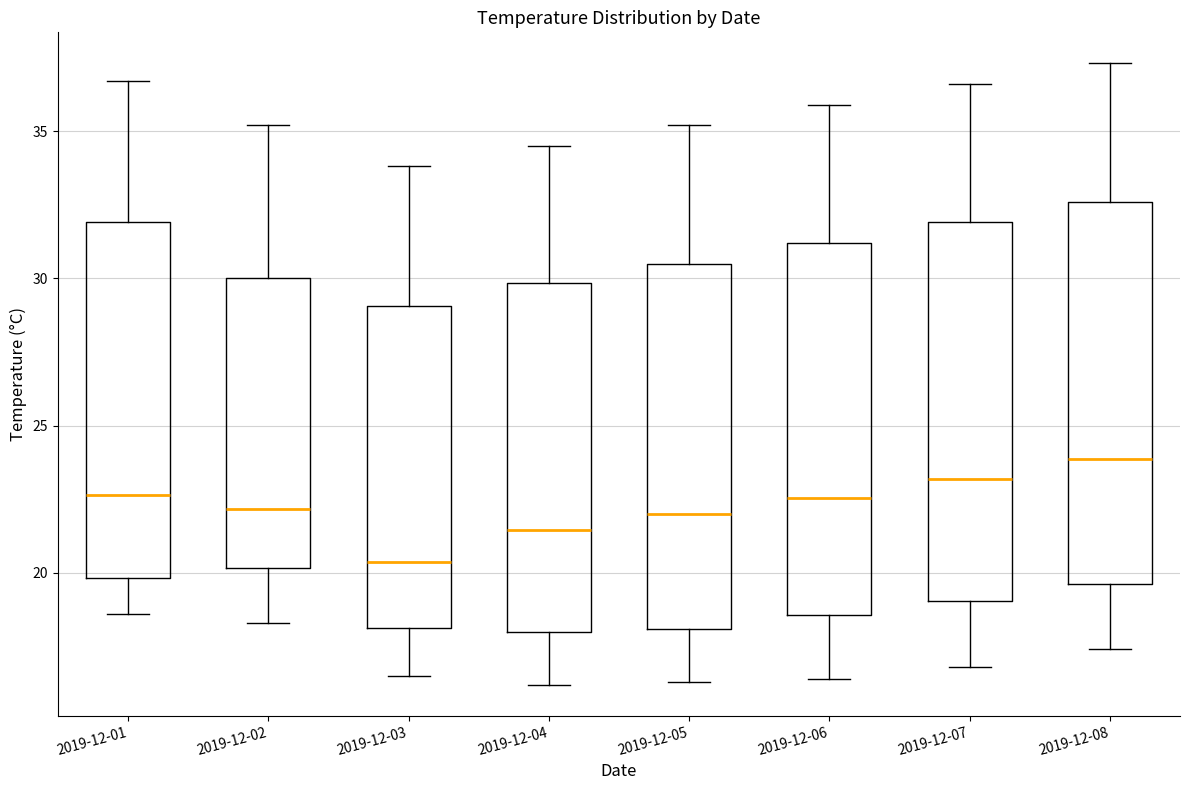

Which box has the lowest median line?

2019-12-03